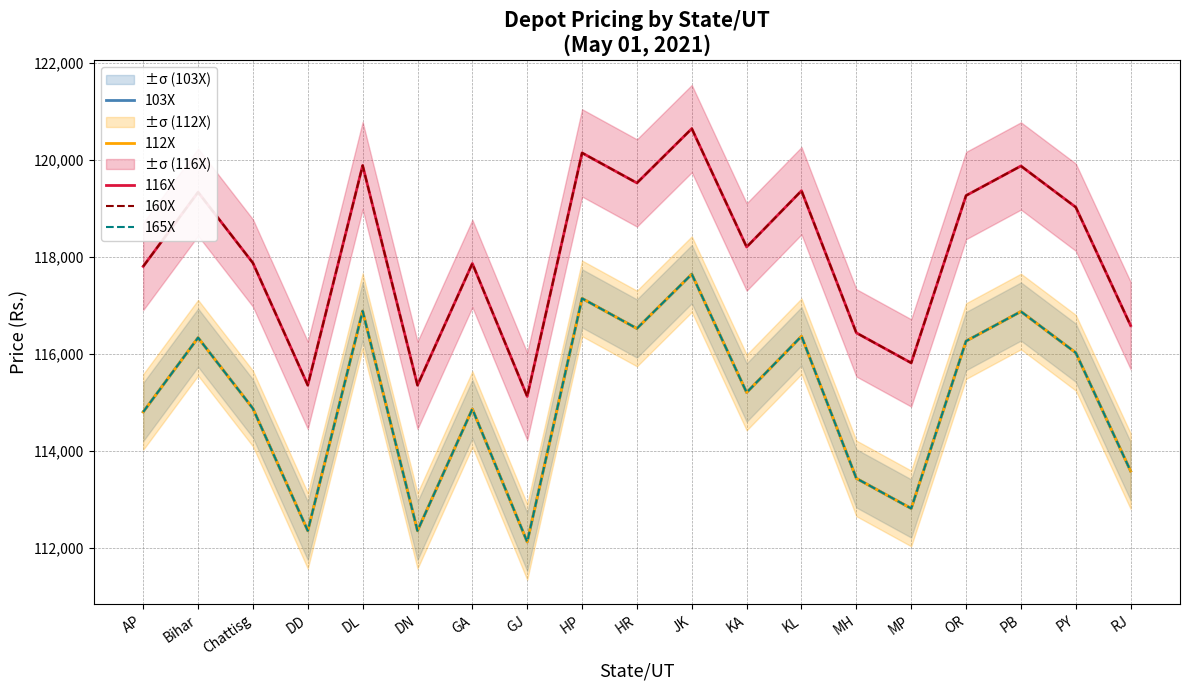

What is the average value of the 103X series?

115073